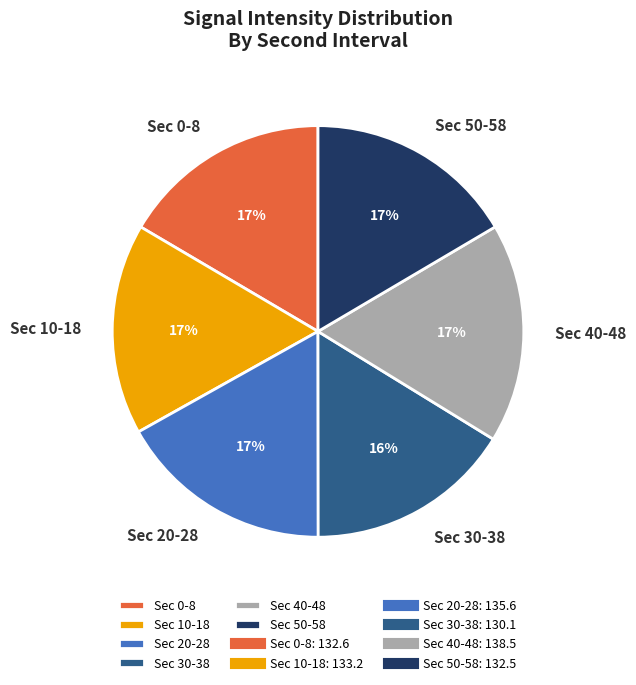

Does any single category account for the majority?

No